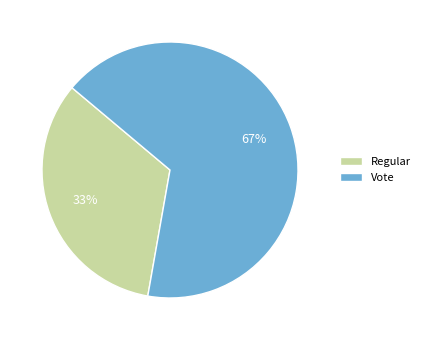

Does Vote account for over 50% of the chart?

Yes